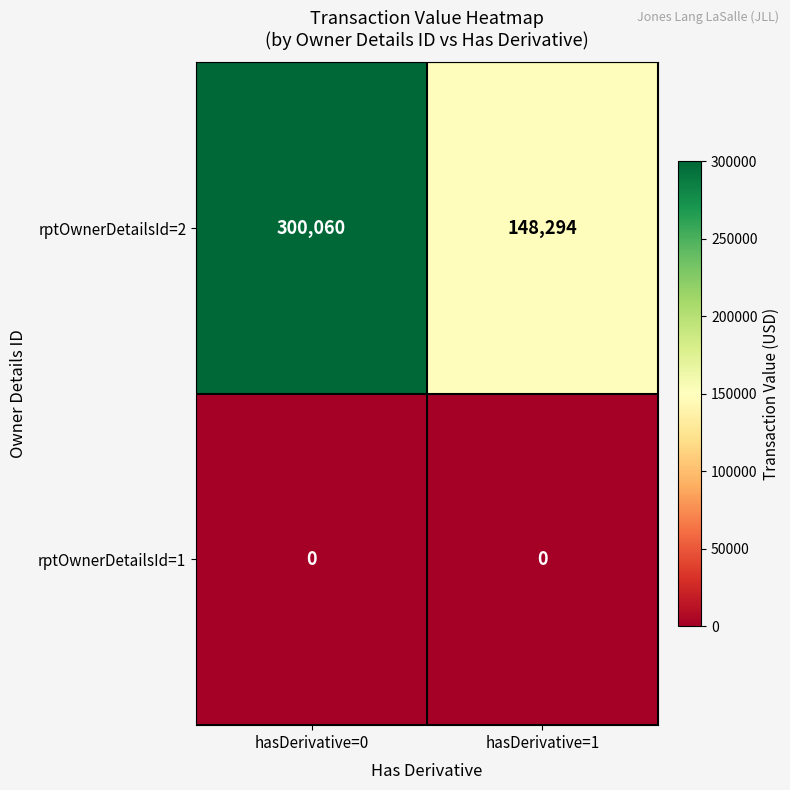

Rank the series by their average value, from highest to lowest.

rptOwnerDetailsId=2, rptOwnerDetailsId=1